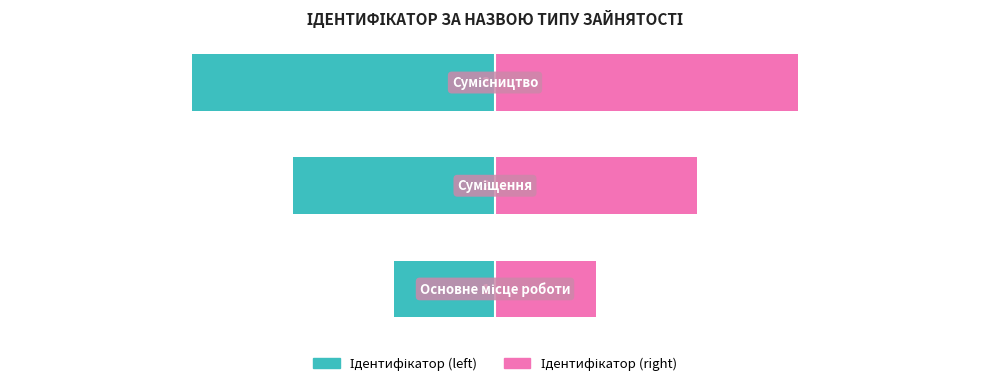

How many data points does each series have?

3